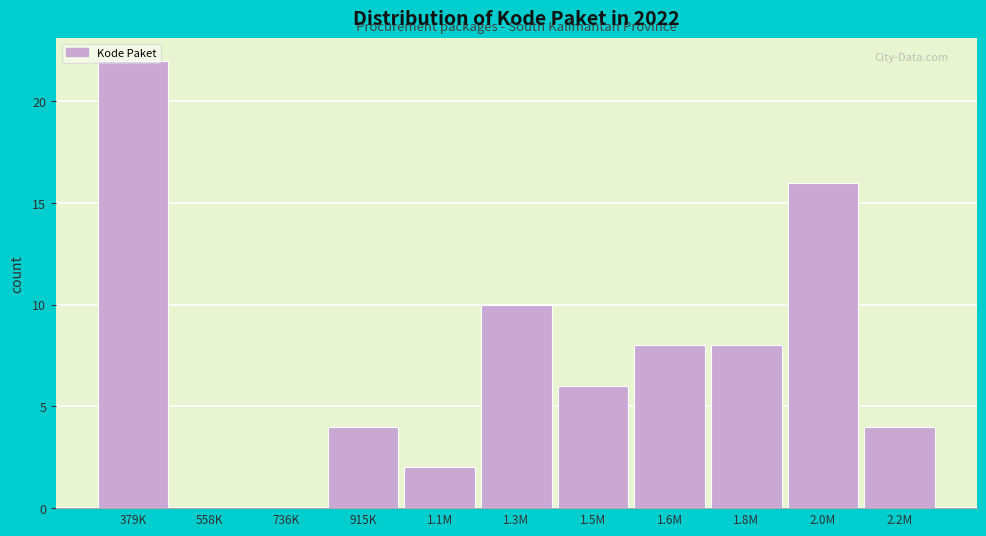

What is the change in value from 558K to 1.5M?

+6